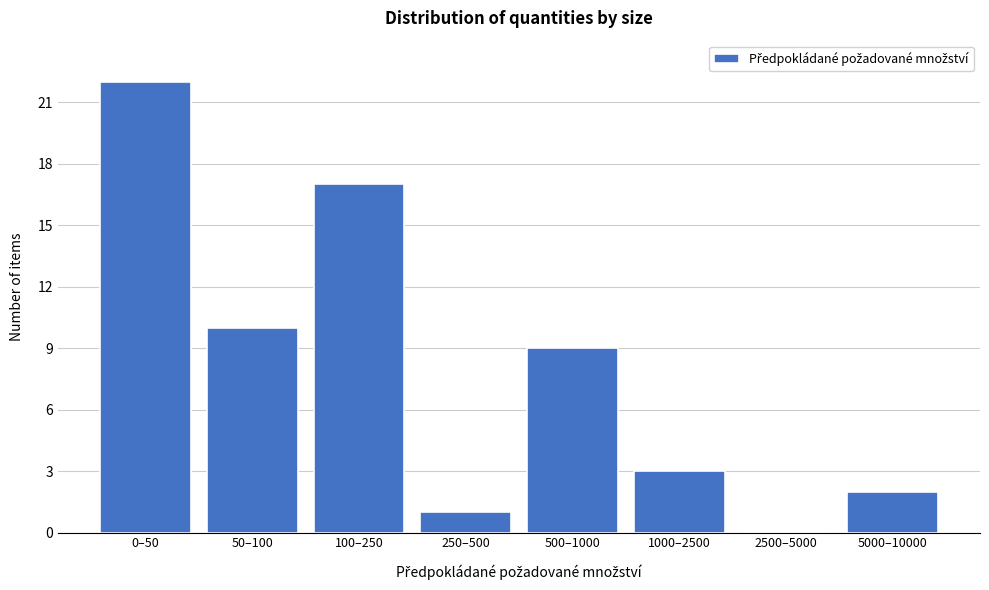

Reading left to right, transcribe all the data shown in this chart.

0–50=22	50–100=10	100–250=17	250–500=1	500–1000=9	1000–2500=3	2500–5000=0	5000–10000=2